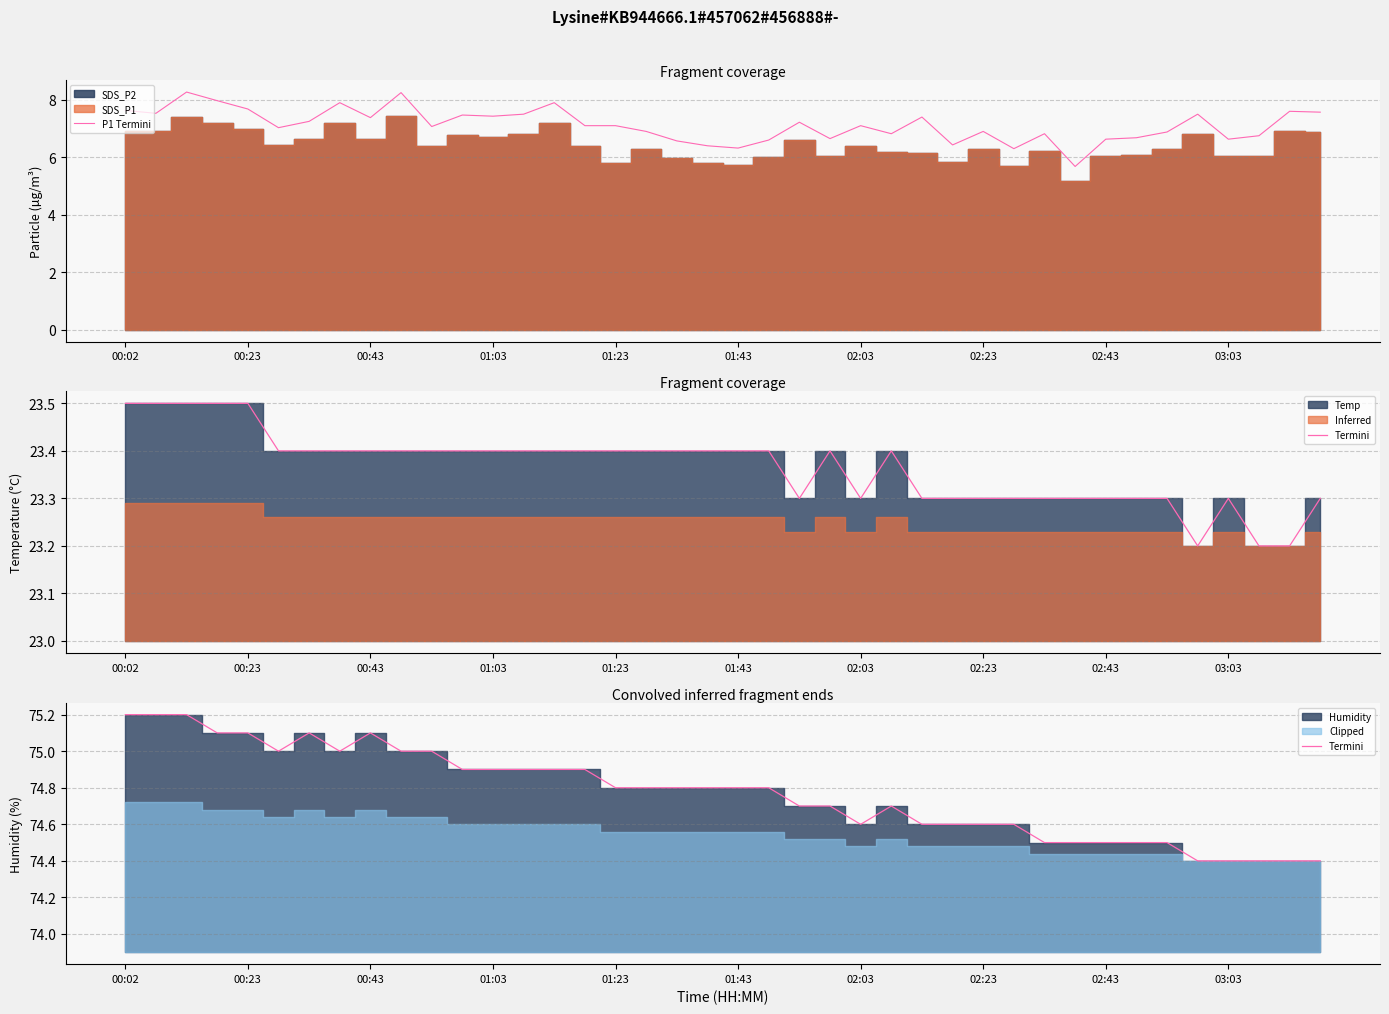

What is the lowest value of the P1 Termini series?

5.7